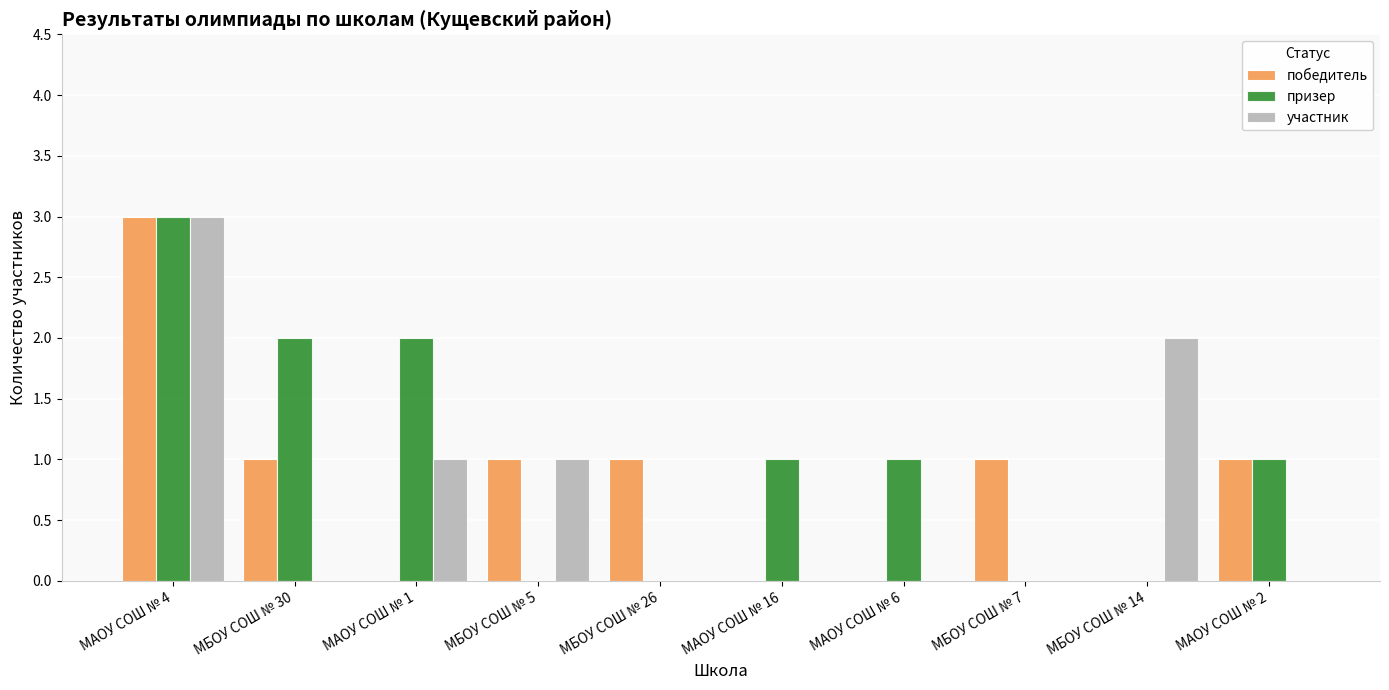

Is the value of призер at МБОУ СОШ № 14 greater than the value of участник at МБОУ СОШ № 14?

No